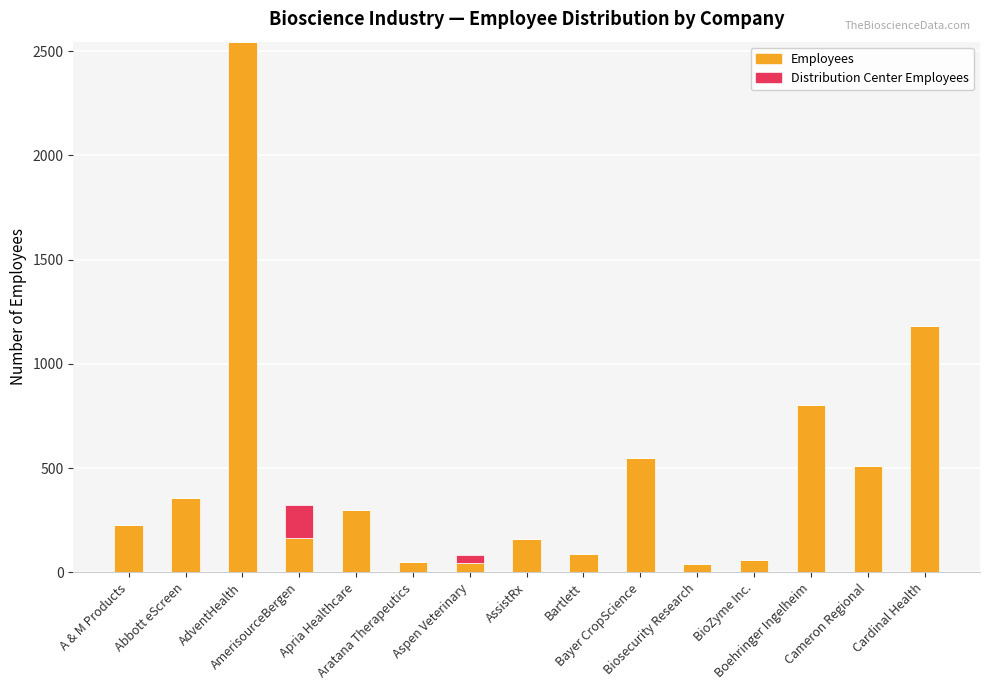

What is the average value of the Employees series?

471